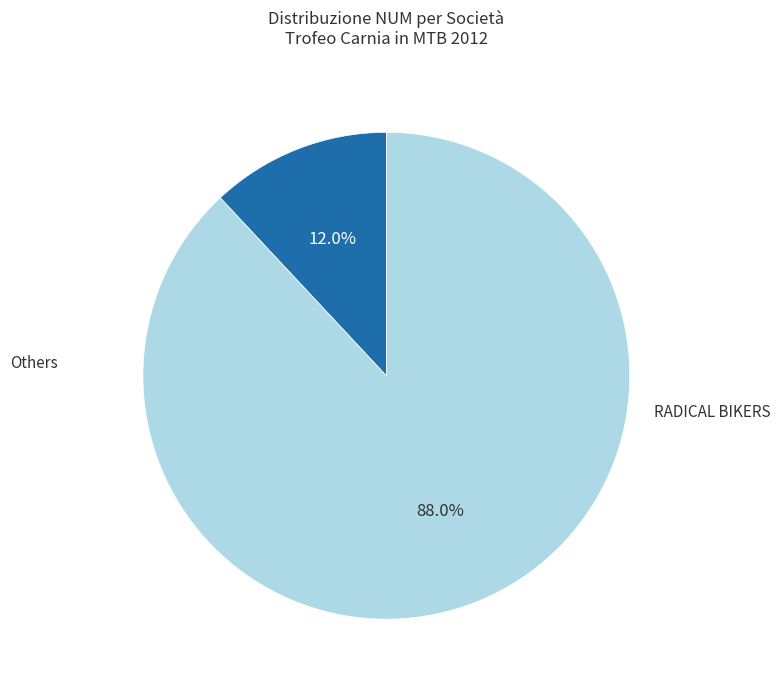

Is there any slice that represents more than half of the pie?

Yes